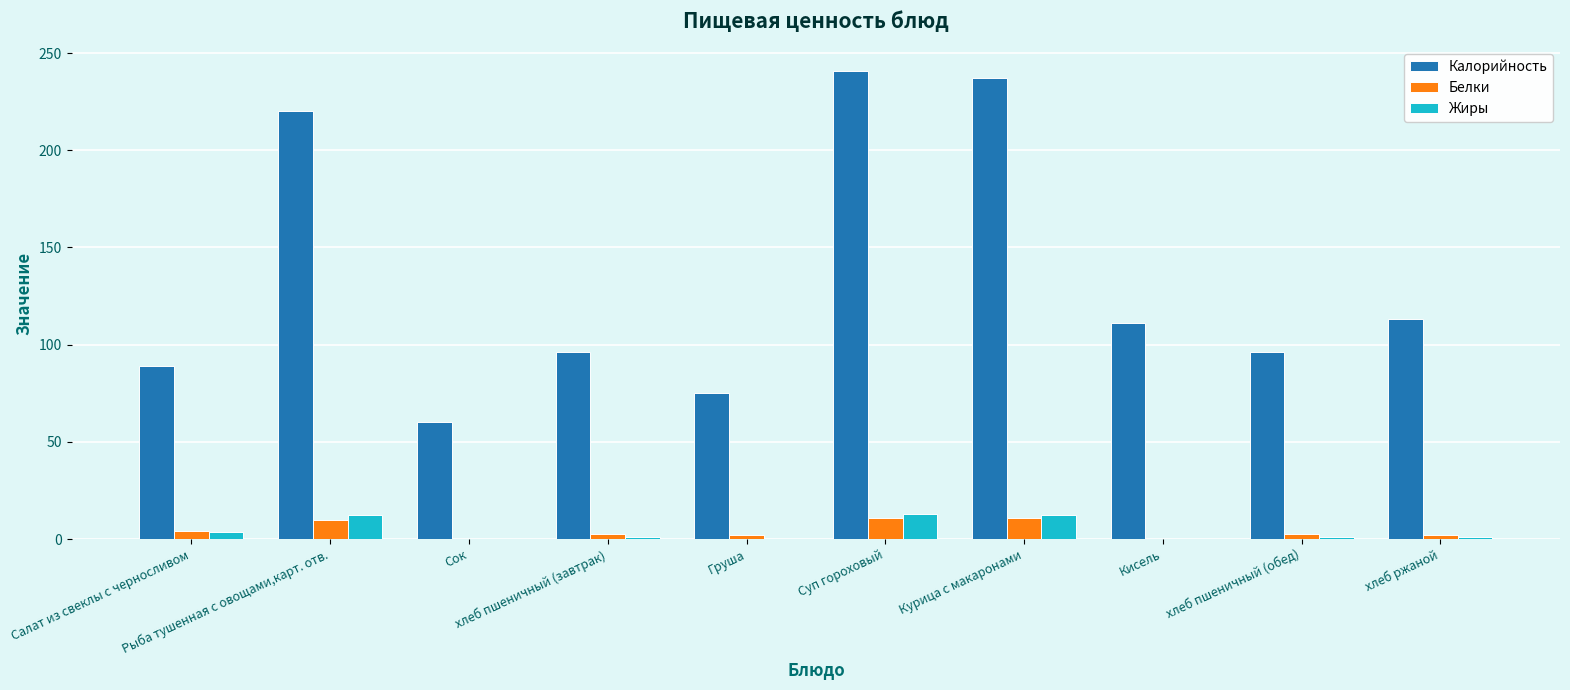

How many series are shown in this chart?

3